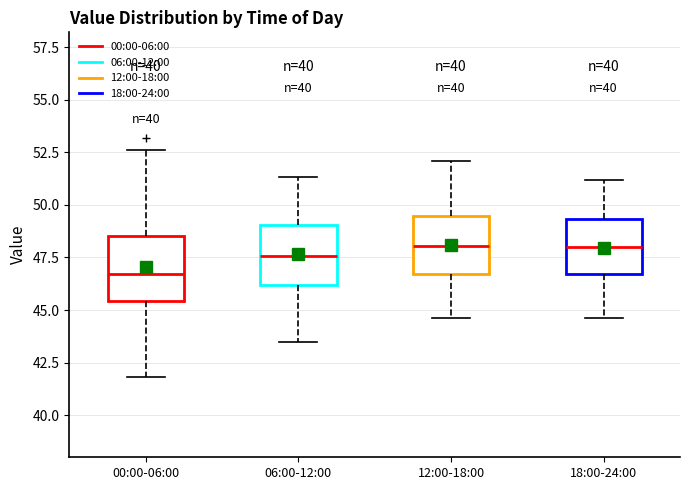

Reading left to right, transcribe this box plot: for each box, give where its median line is, the range the box spans, and where its two whiskers end, as read against the y-axis. The values are not printed on the chart, so give them approximately, as read against the axis.

00:00-06:00: median 46.5, box 45.5 to 48.5, whiskers 42.0 to 52.5
06:00-12:00: median 47.5, box 46.0 to 49.0, whiskers 43.5 to 51.5
12:00-18:00: median 48.0, box 46.5 to 49.5, whiskers 44.5 to 52.0
18:00-24:00: median 48.0, box 46.5 to 49.5, whiskers 44.5 to 51.0